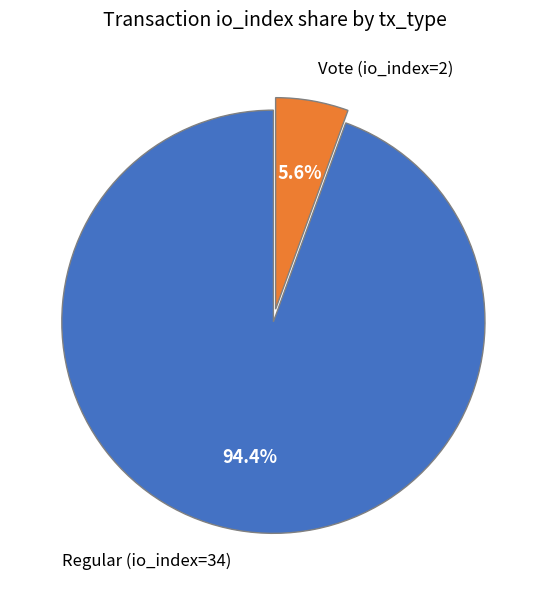

How much of the chart is everything except Vote (io_index=2)?

94.4%